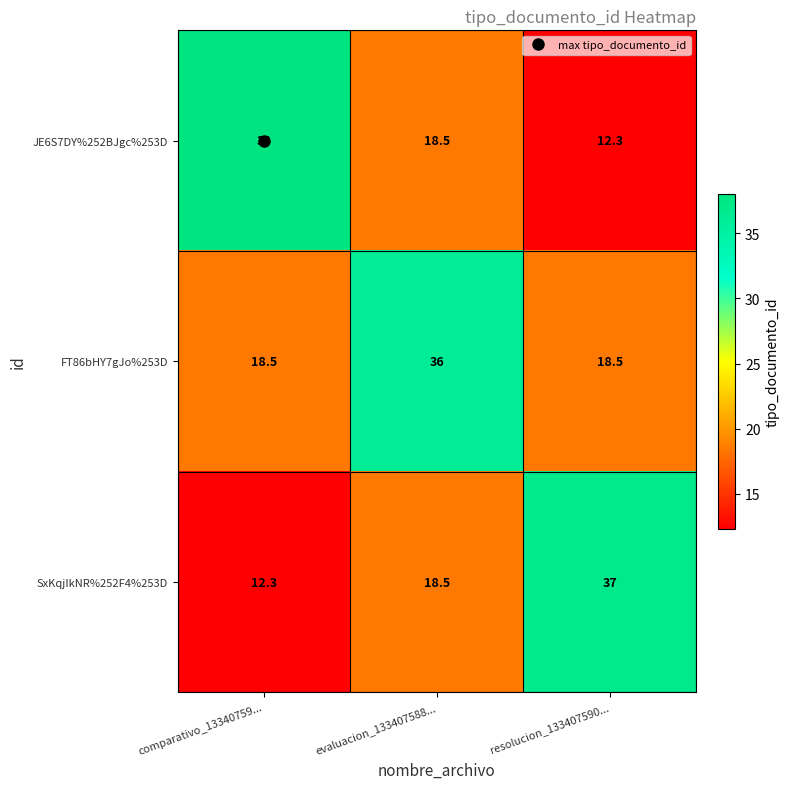

At how many categories does at least one series exceed 22?

3